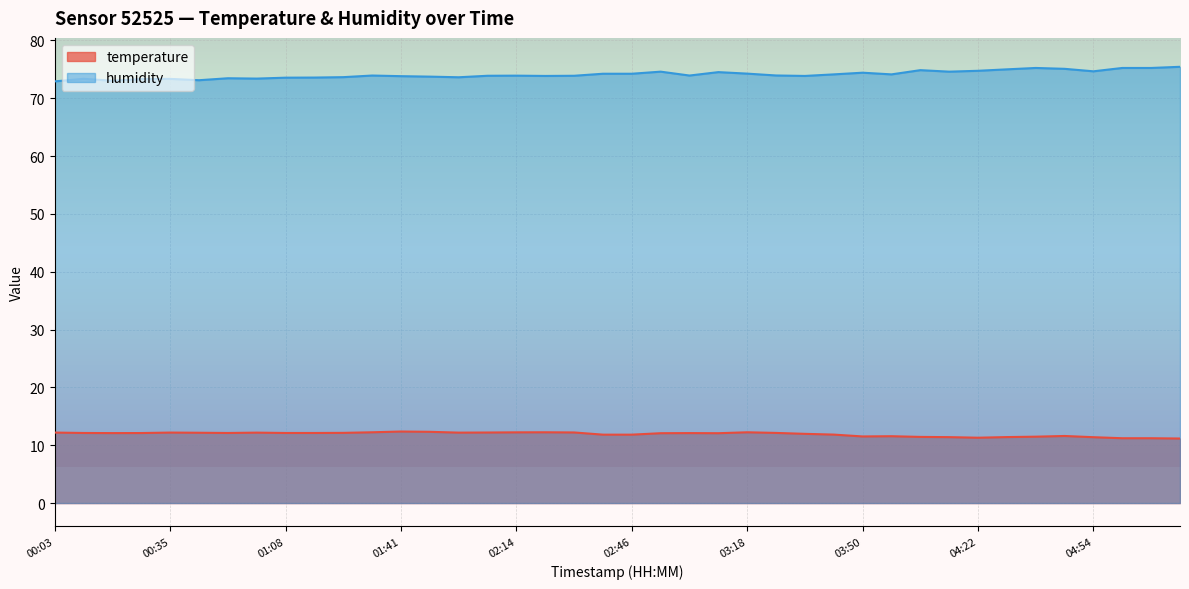

In humidity, how many points are lower than both neighbors (excluding endpoints)?

10